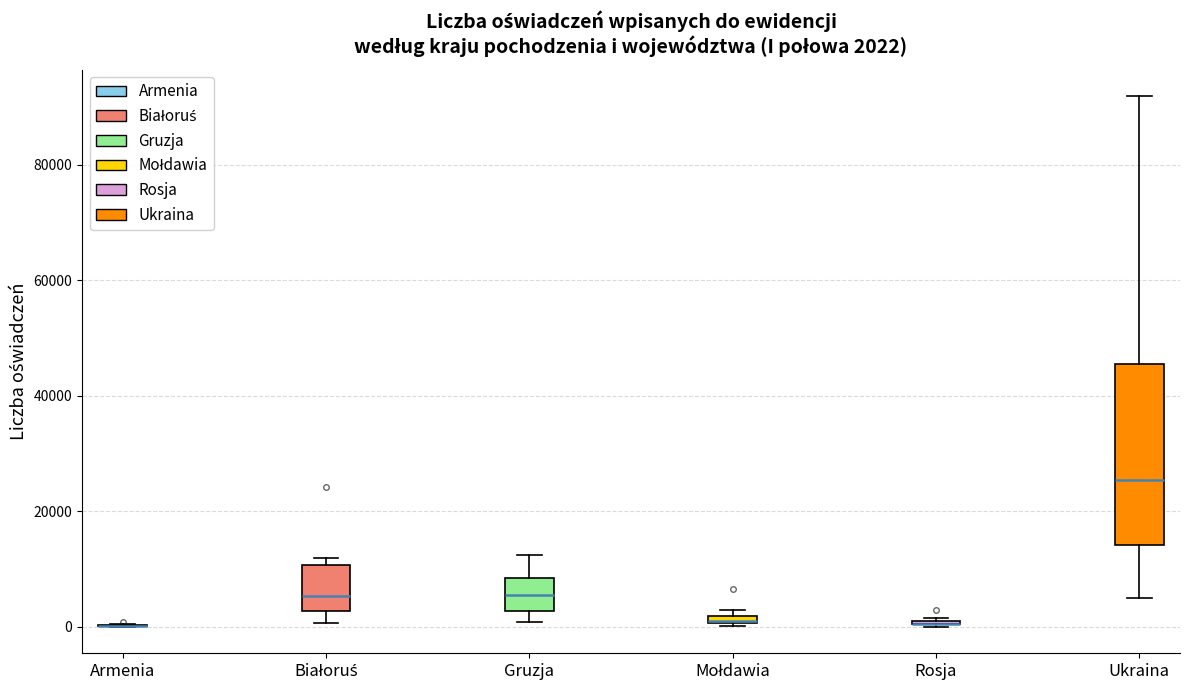

Which box is the tallest, from its lower edge to its upper edge?

Ukraina